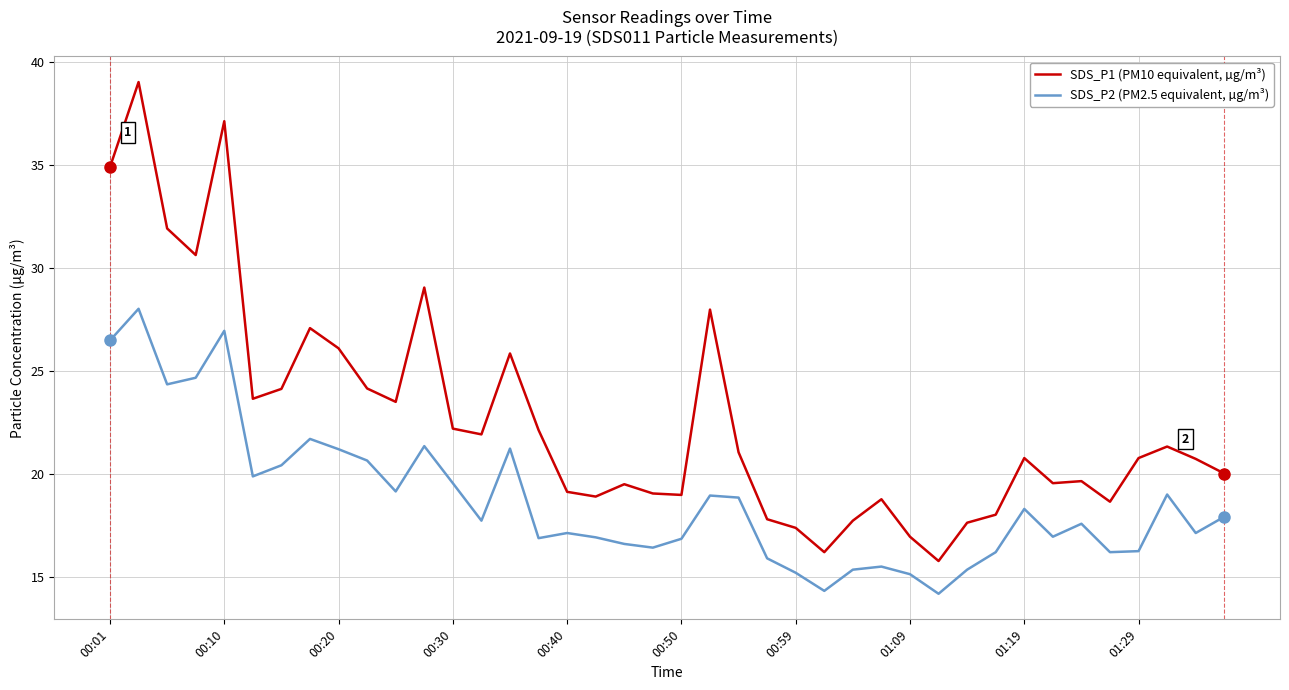

What is the lowest value of the SDS_P2 (PM2.5 equivalent, µg/m³) series?

14.2